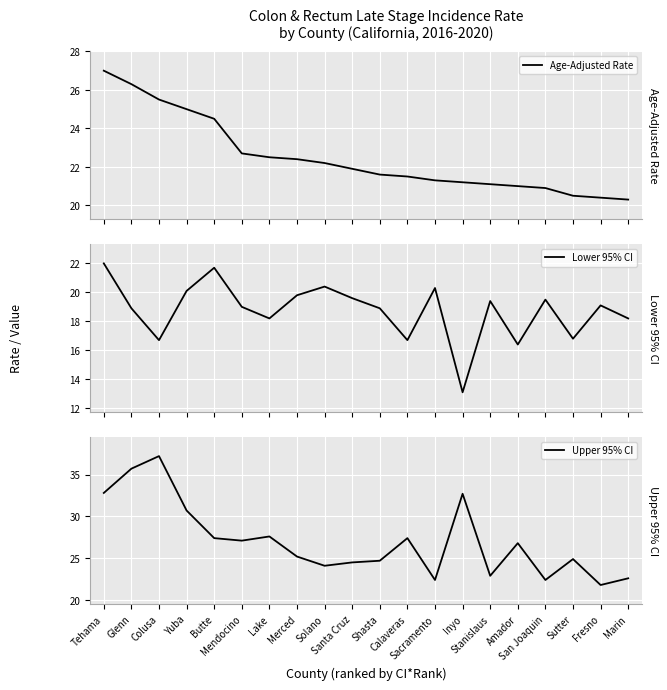

How many lines are shown in the chart?

3